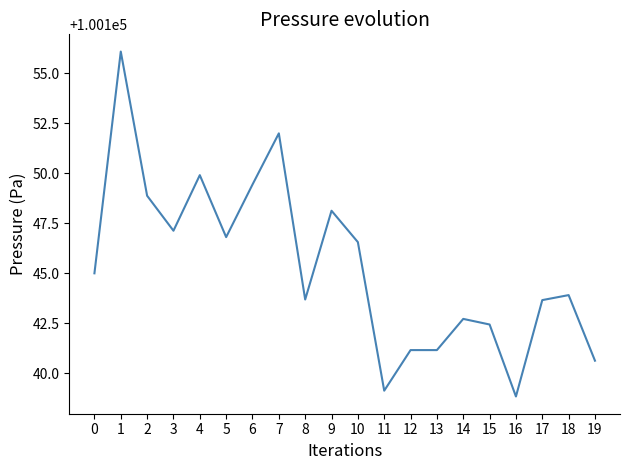

Reading left to right, list all the values displayed in this chart.

100145.0	100156.1	100148.9	100147.1	100149.9	100146.8	100149.4	100152.0	100143.7	100148.1	100146.6	100139.1	100141.2	100141.2	100142.7	100142.4	100138.8	100143.7	100143.9	100140.6